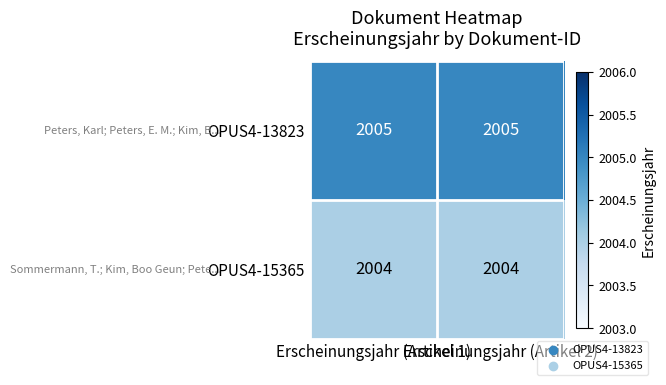

What is the lowest value of the OPUS4-13823 series?

2005